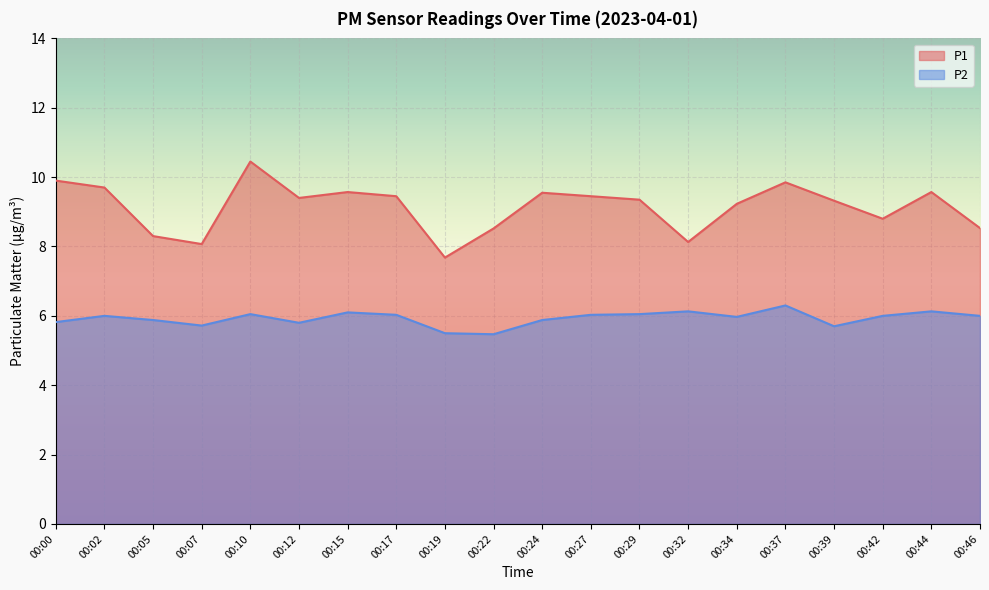

At which category does the chart reach its minimum across all series?

00:22